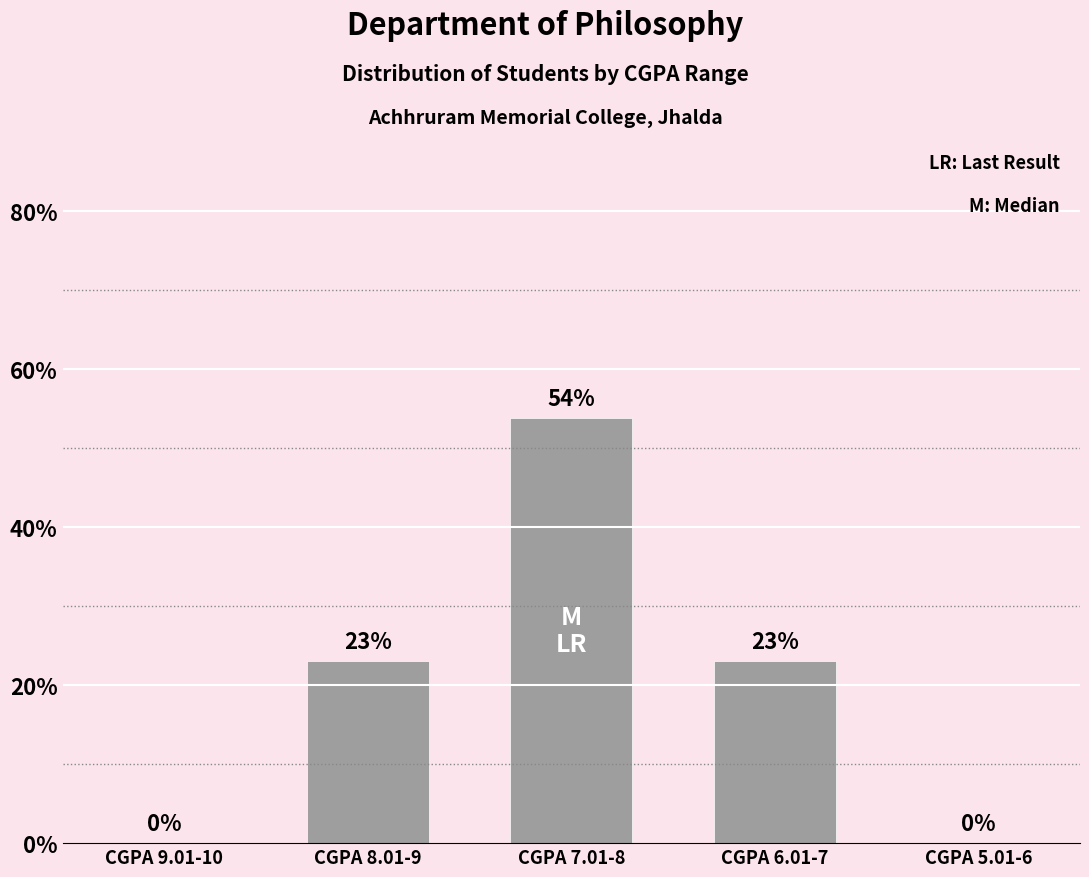

What is the sum of all values?

100.0